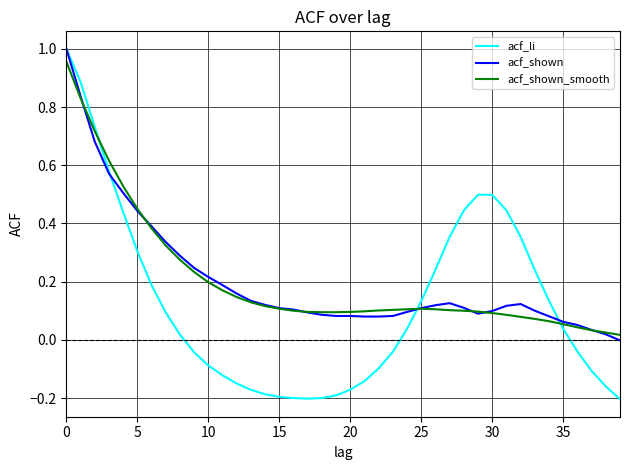

Which series has the largest range (max minus min)?

acf_li